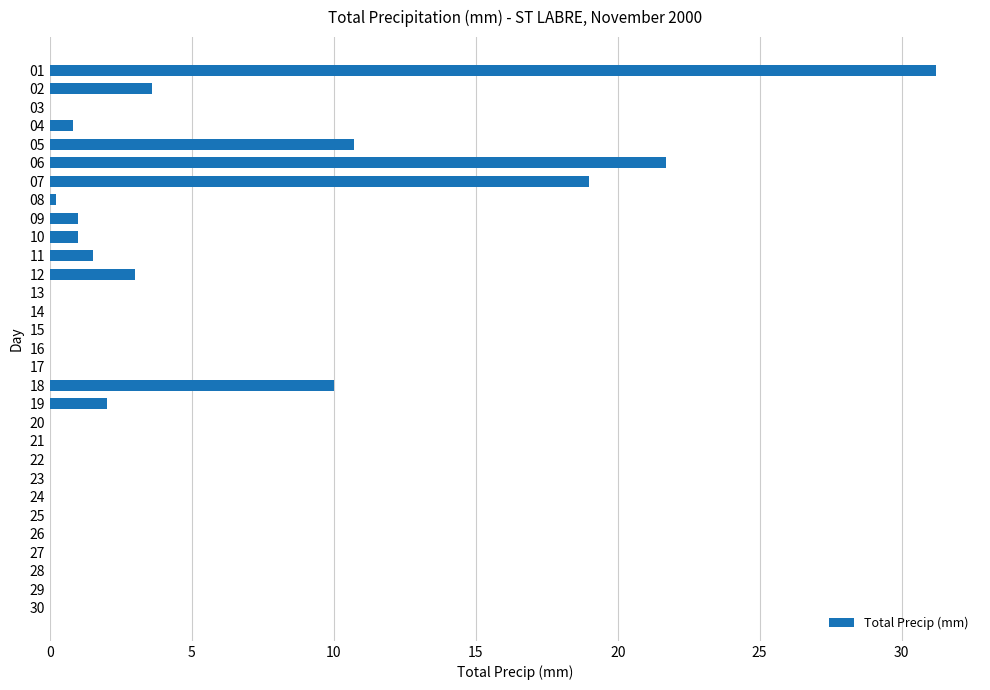

What is the maximum value shown in the chart?

31.2